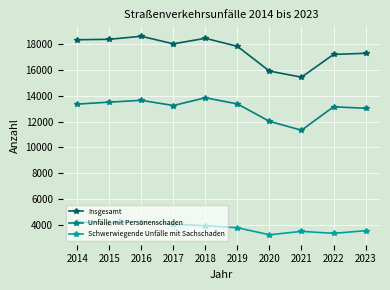

True or false: Insgesamt and Schwerwiegende Unfälle mit Sachschaden cross at least once.

False